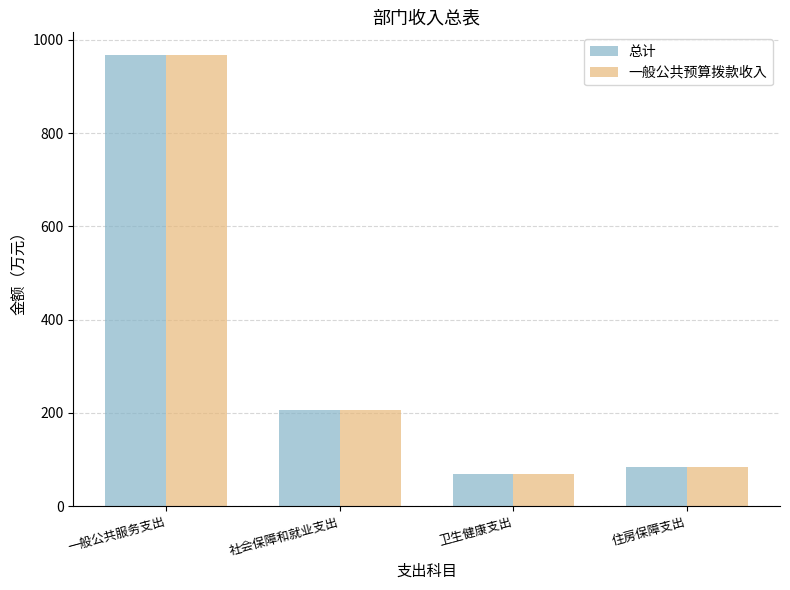

What is the difference between the 一般公共预算拨款收入 values at 一般公共服务支出 and 社会保障和就业支出?

761.3